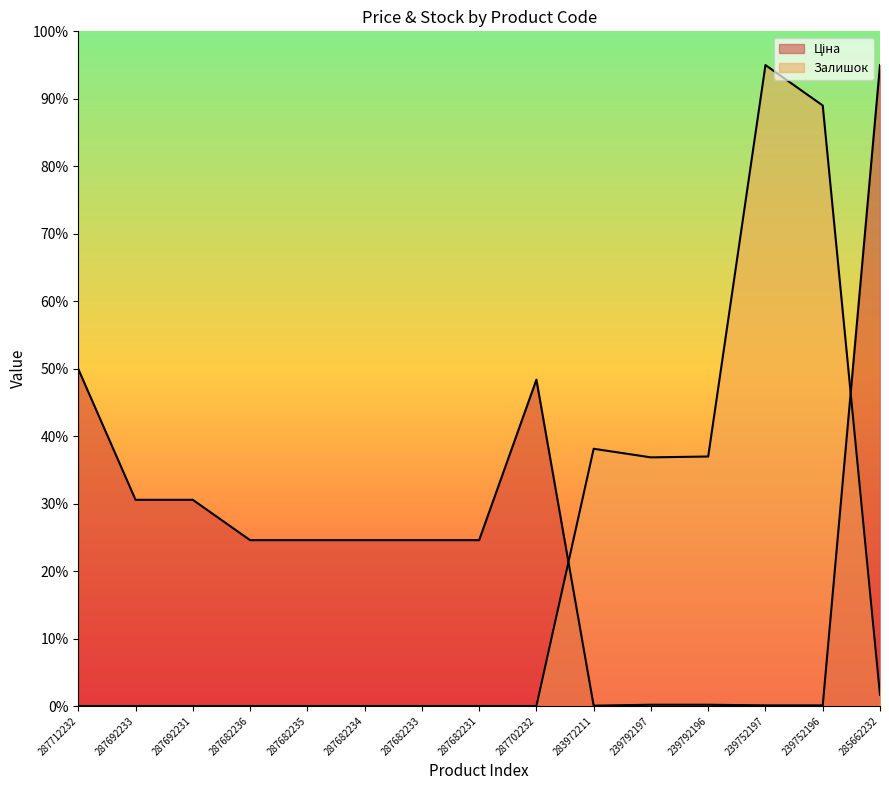

What is the label of the 11th point from the left?

239792197